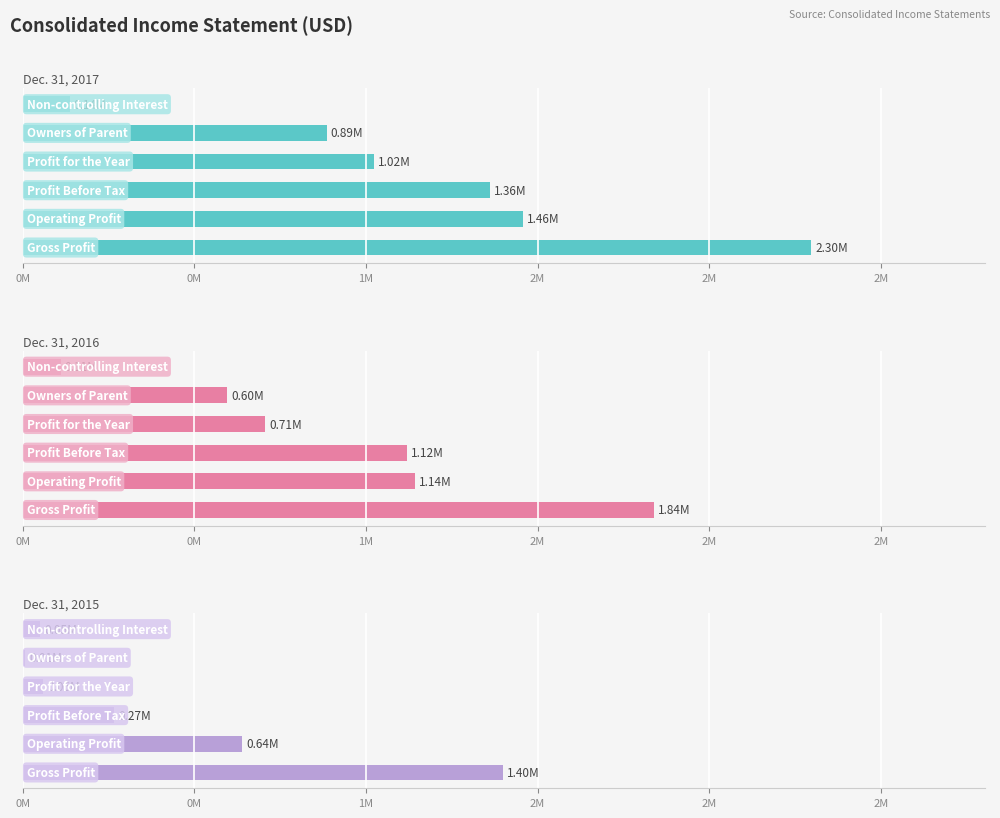

List the series in order of their peak value, lowest first.

Dec. 31, 2015, Dec. 31, 2016, Dec. 31, 2017